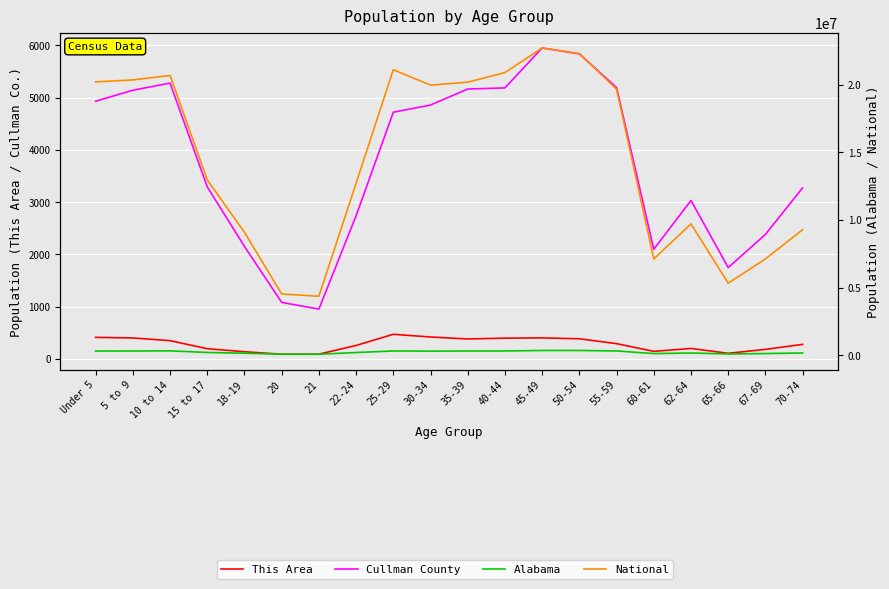

True or false: National and Cullman County cross at least once.

False